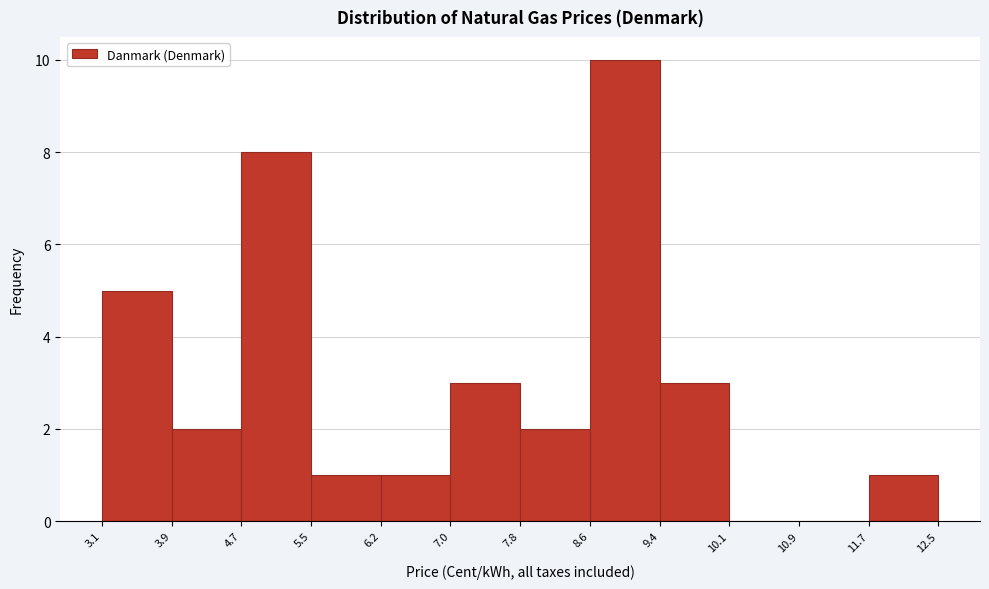

Which range on the x-axis has the tallest bar?

8.6 to 9.4